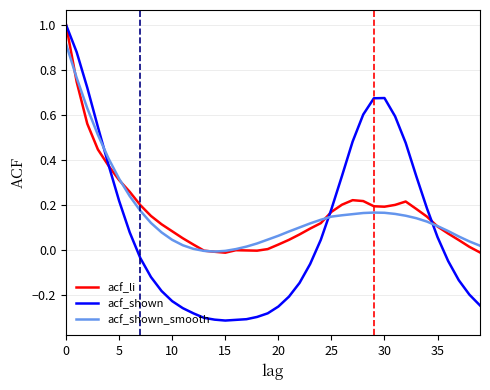

Which series has the largest range (max minus min)?

acf_shown